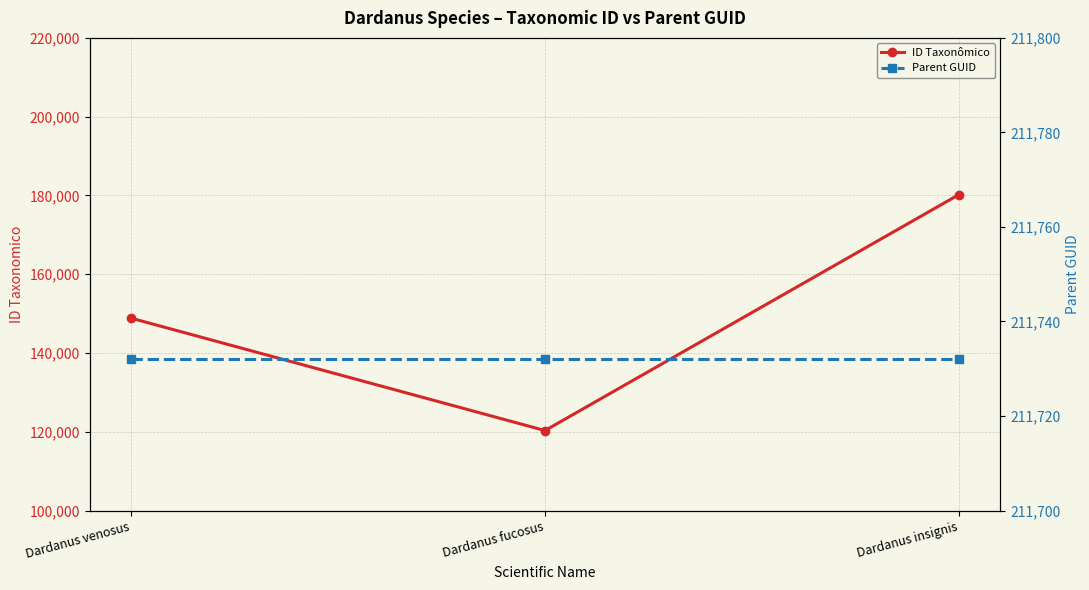

How many values in the ID Taxonômico series are below 148845?

1